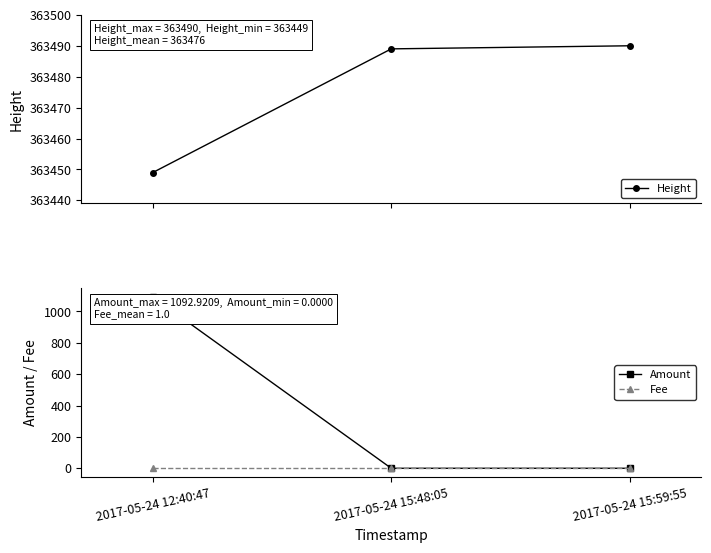

What is the spread (max minus min) of values at 2017-05-24 12:40:47?

363448.0